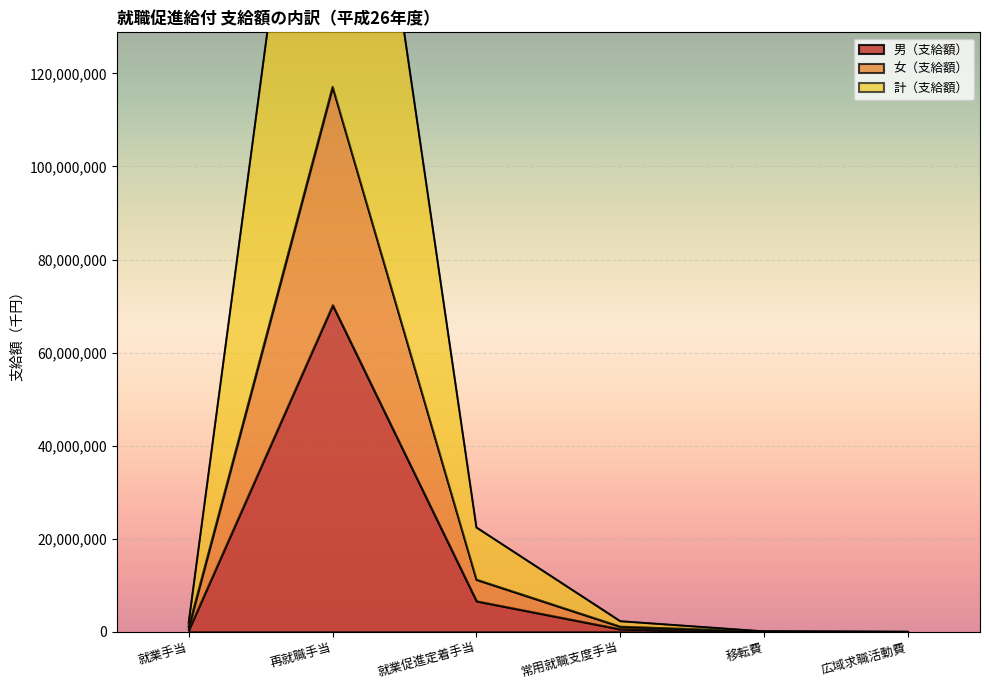

At which label does 女（支給額） first exceed 2277481?

再就職手当